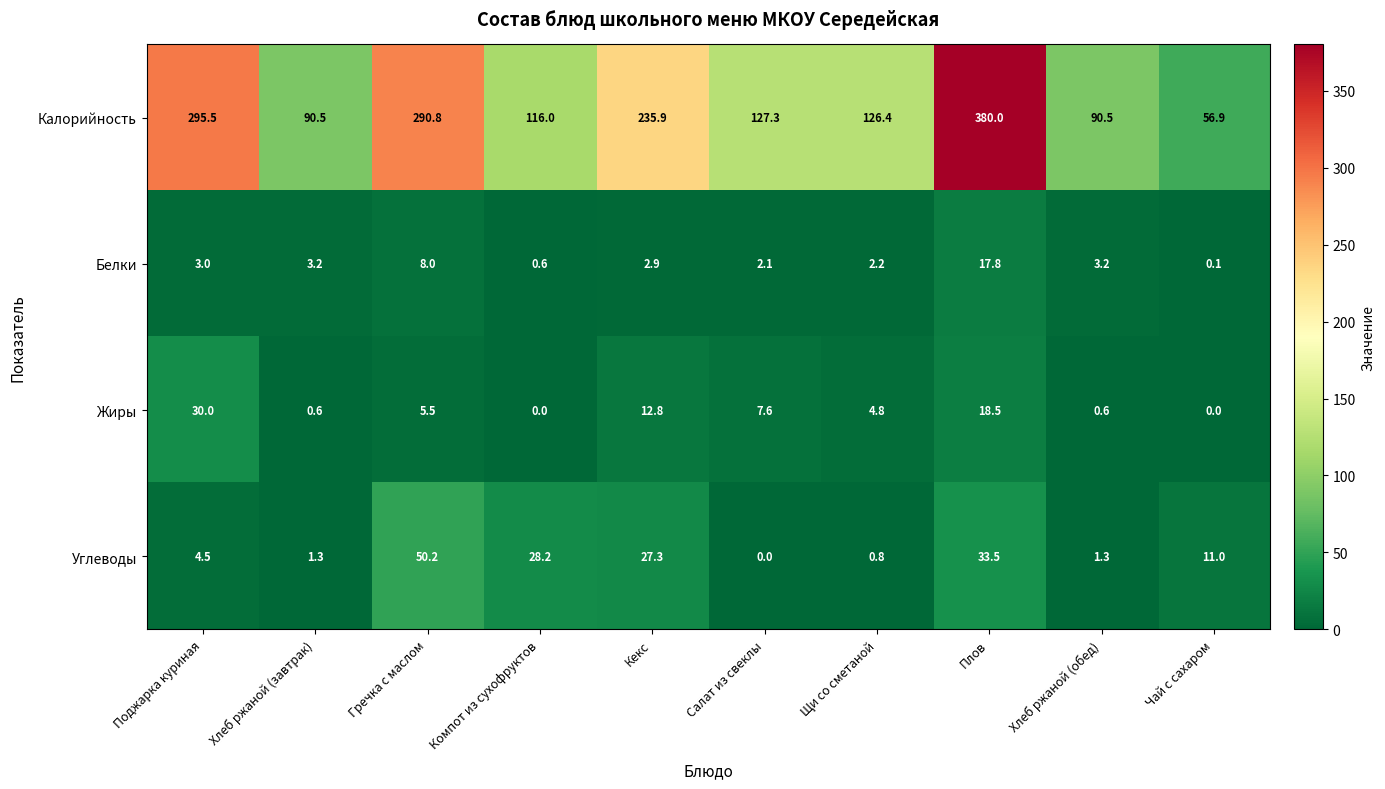

How many data points in Жиры are above 5?

5